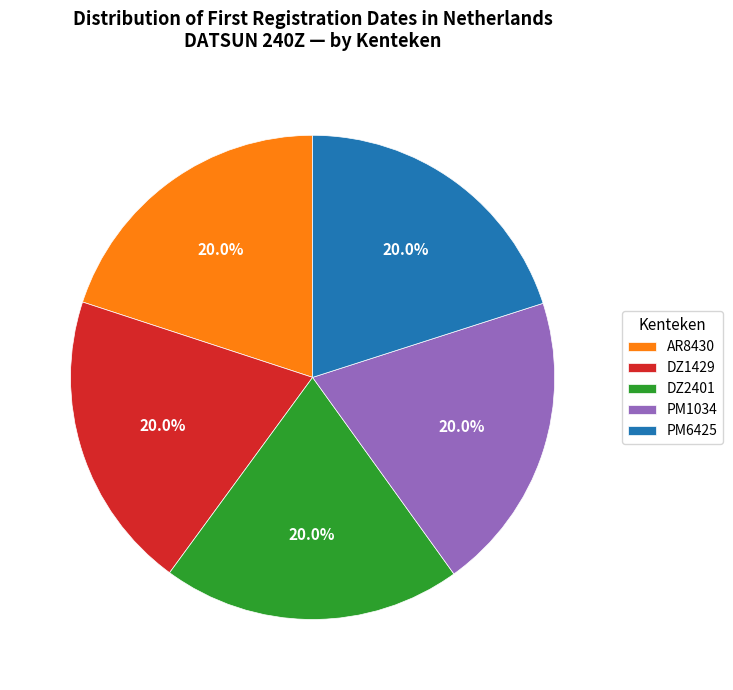

To the nearest percent, what is the average slice percentage?

20%